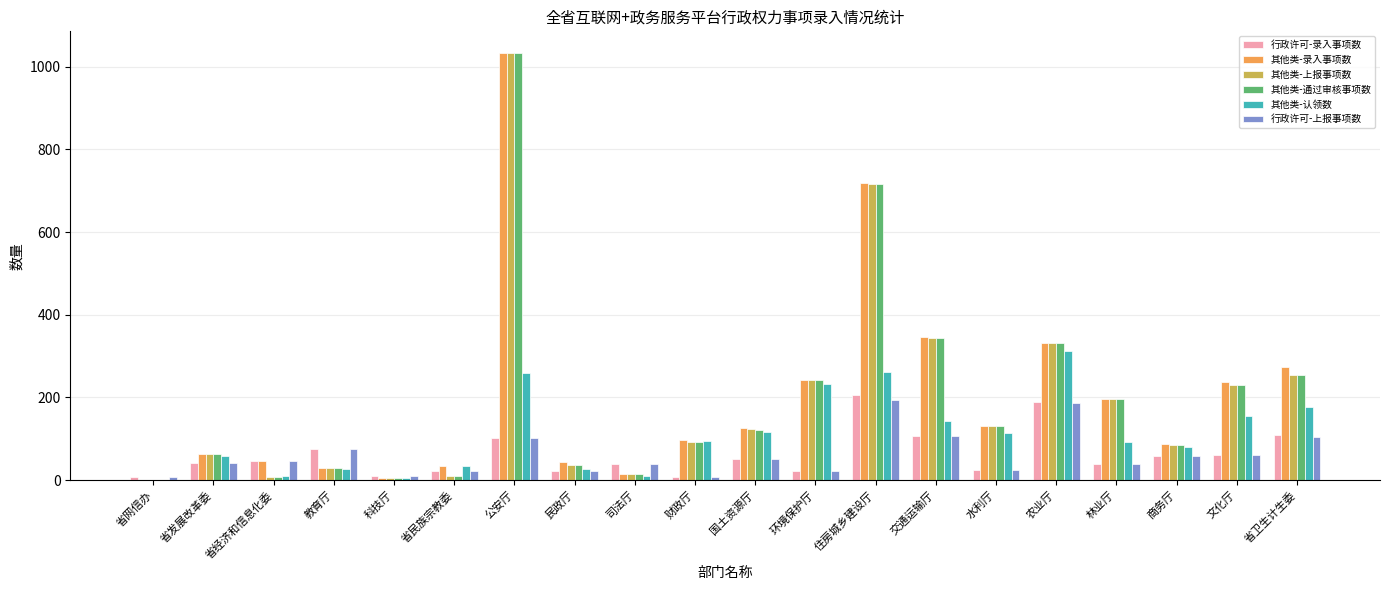

What is the maximum value for 其他类-认领数?

312